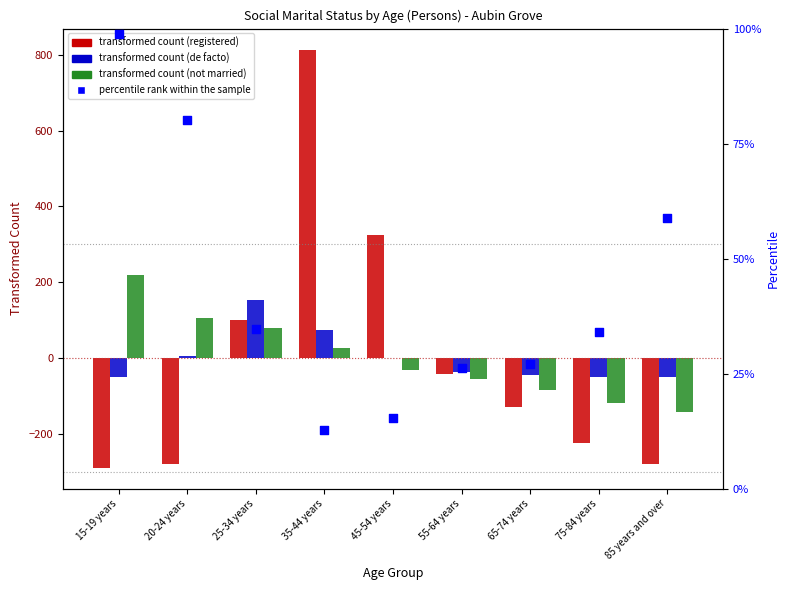

At how many categories does at least one series exceed 39?

6